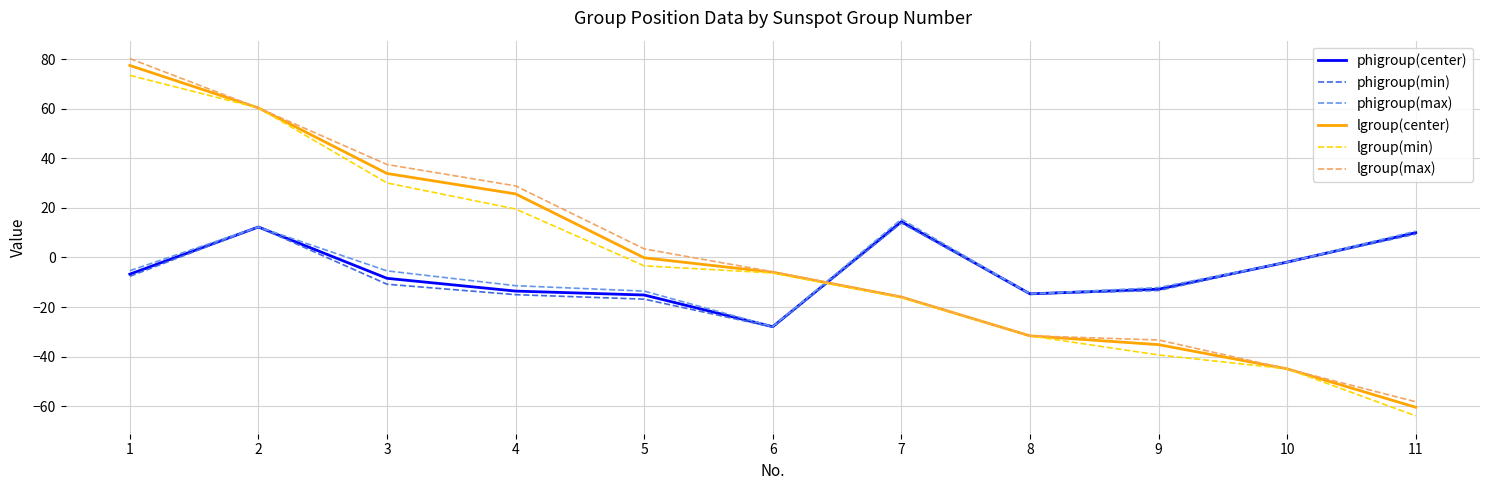

True or false: phigroup(center) has more than 0 points higher than both neighbors.

True